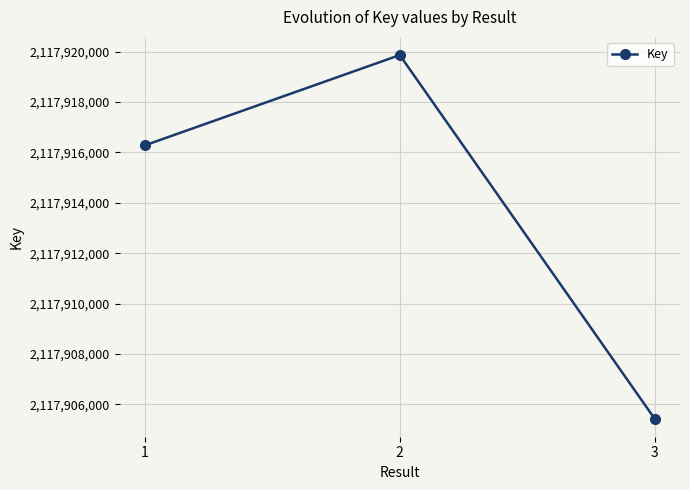

List the labels in order of value, smallest first.

3, 1, 2